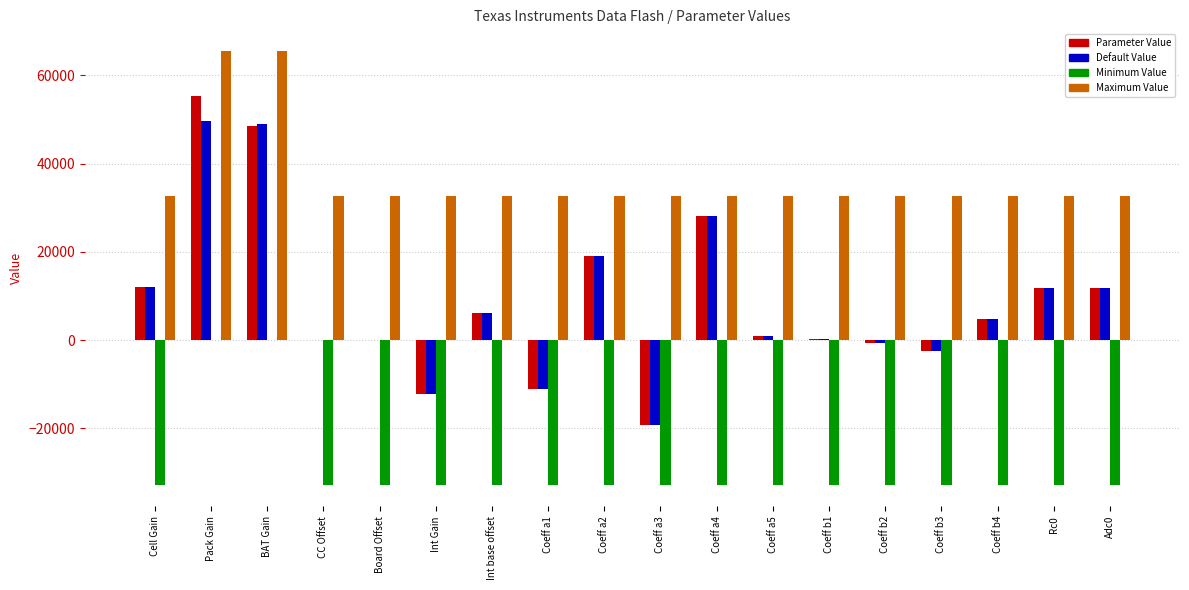

At which category is the sum across all series the highest?

Pack Gain